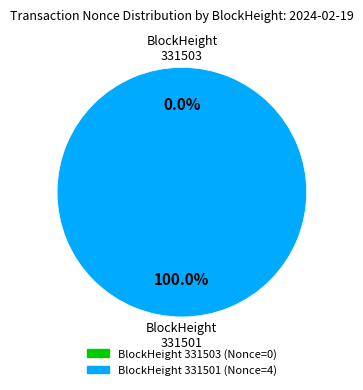

Rank the categories by value from highest to lowest.

331501, 331503